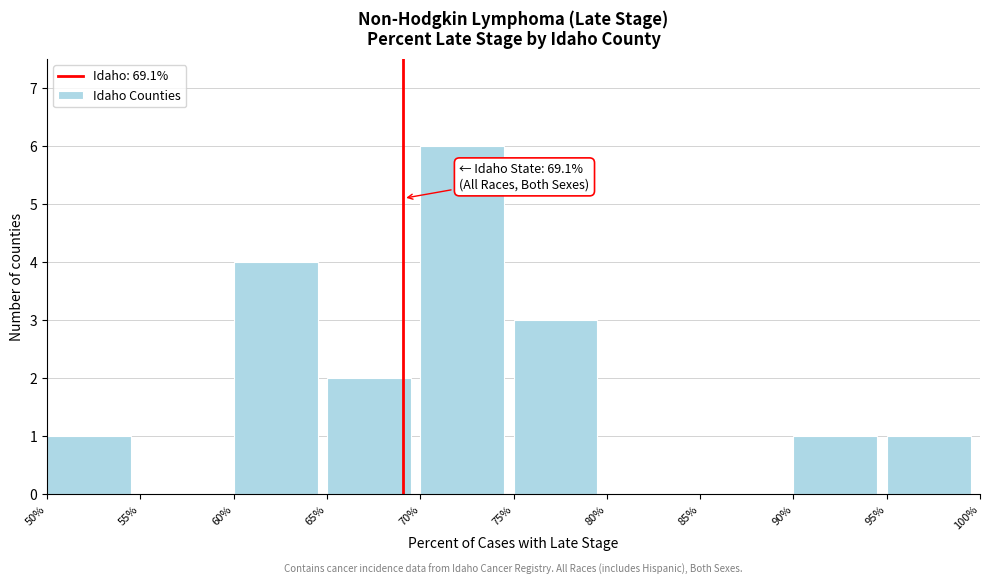

Over which range of the x-axis is the bar tallest?

70% to 75%